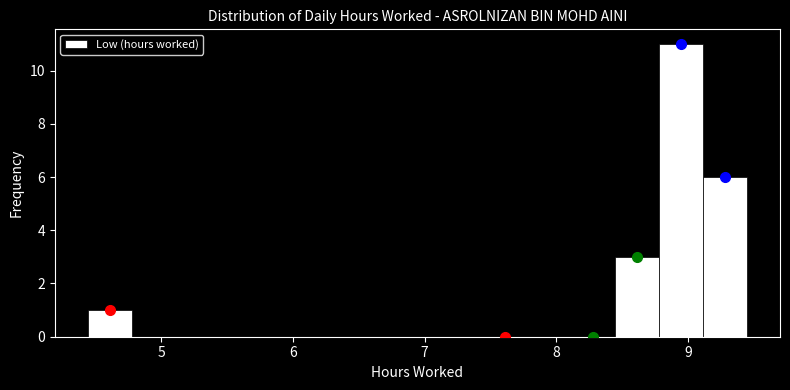

Around what value on the x-axis is the tallest bar? Give the approximate position of its centre, as read against the axis.

8.9